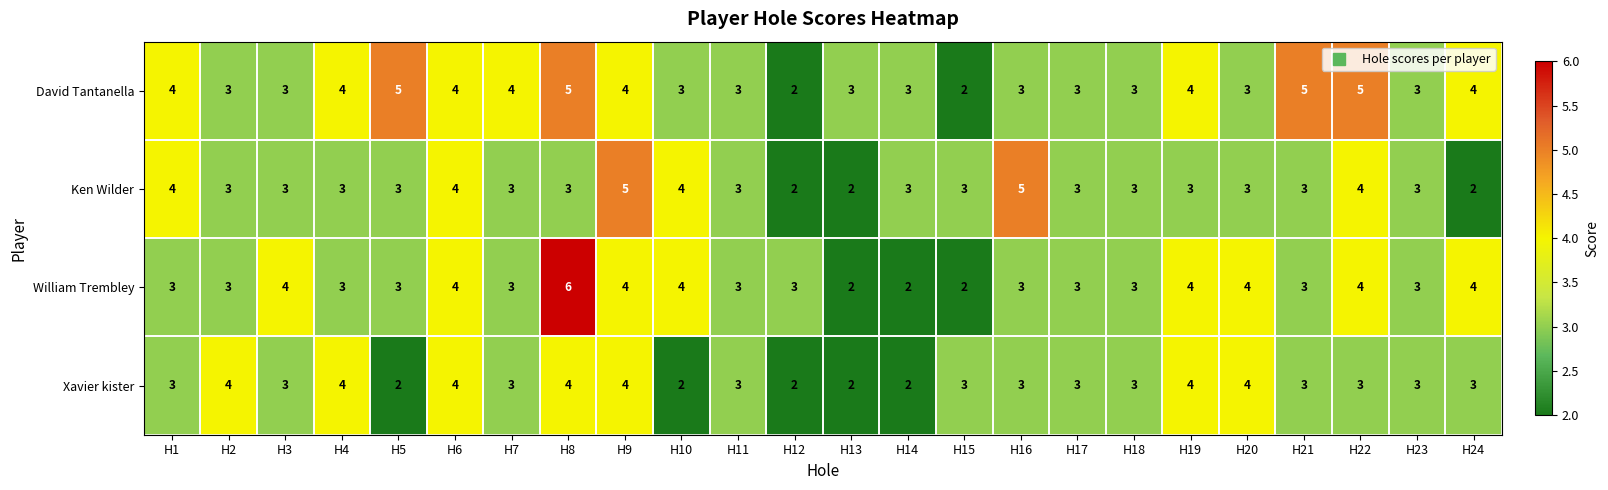

What is the spread (max minus min) of values at H5?

3